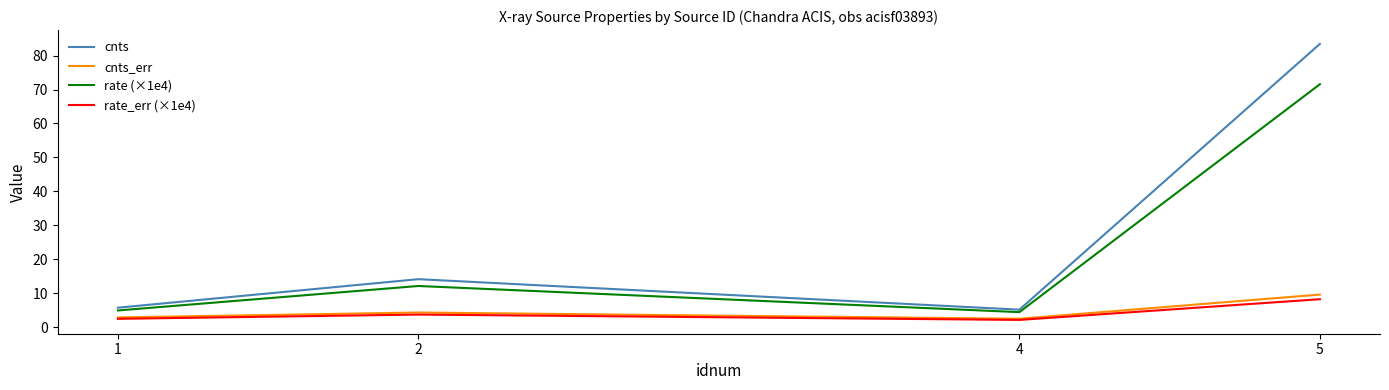

Where is cnts_err nearest to the value 6?

2